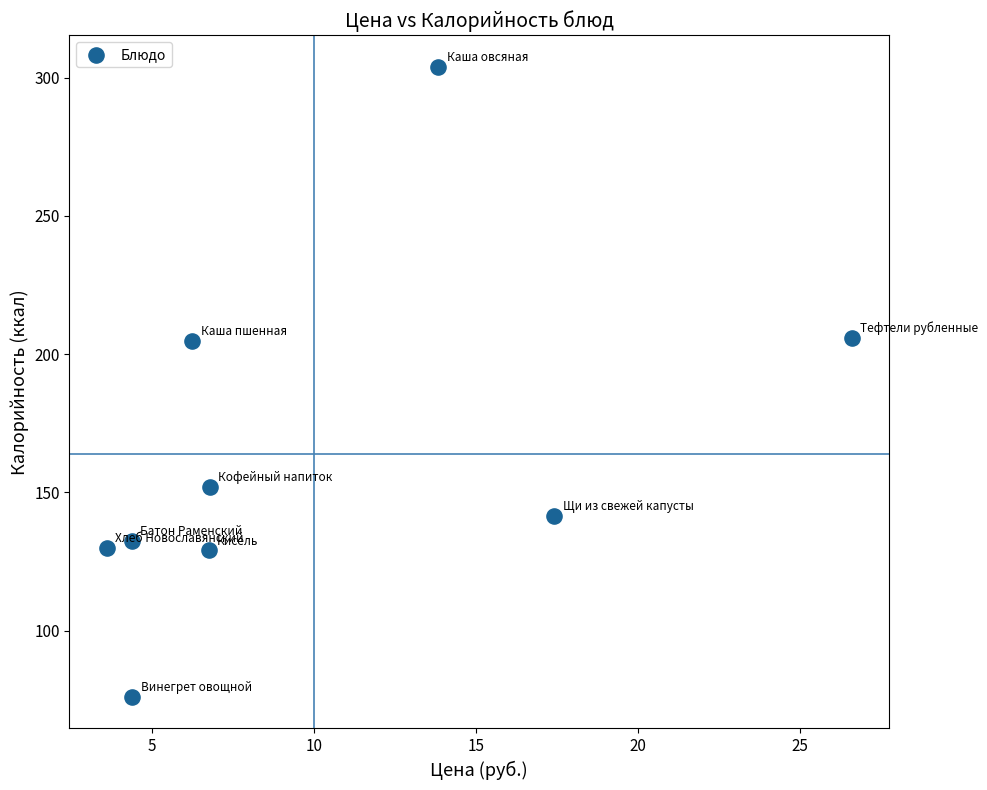

What is the range of X values (max minus min)?

23.0